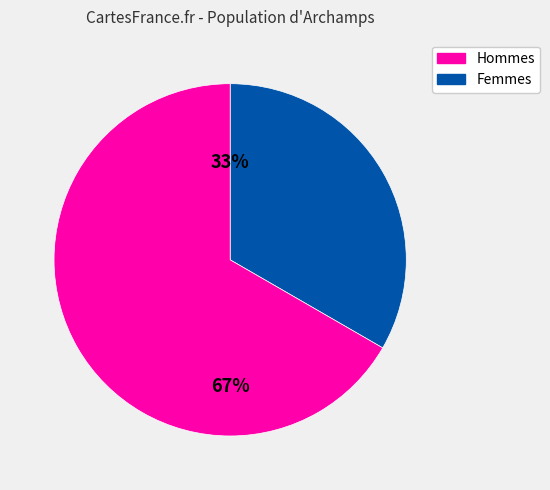

To the nearest percent, what is the average slice percentage?

50%